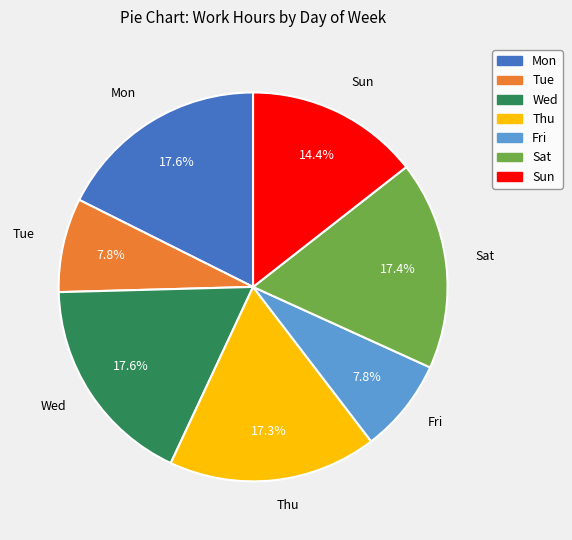

What percentage is the Thu slice, to the nearest percent?

17%